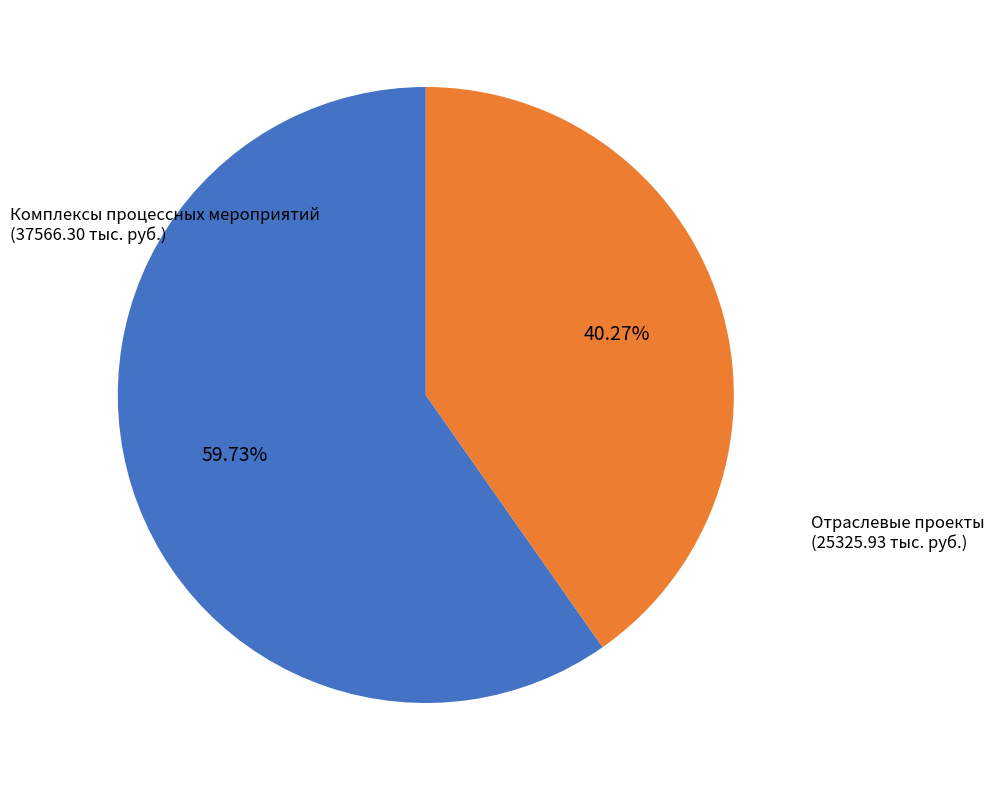

To the nearest percent, what portion does Отраслевые проекты represent?

40%